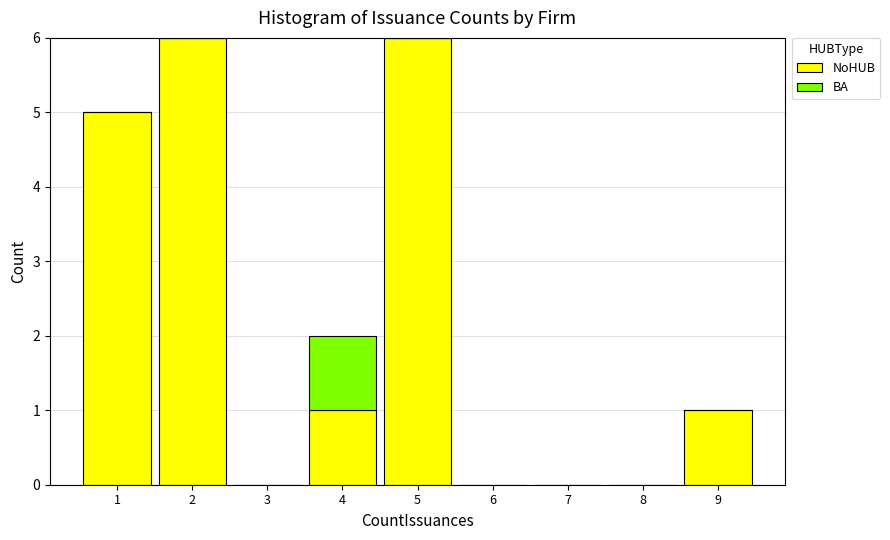

Reading left to right, list the values for the NoHUB series.

1=5	2=6	3=0	4=1	5=6	6=0	7=0	8=0	9=1